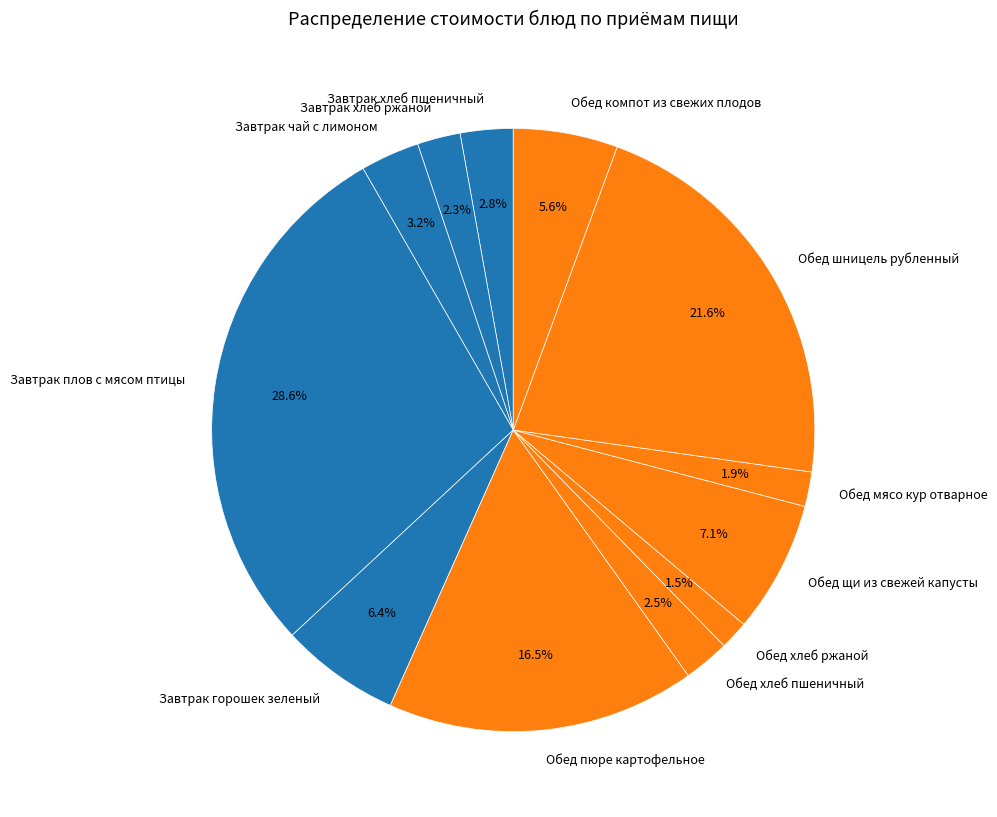

Combined, what portion of the pie is Завтрак плов с мясом птицы and Завтрак хлеб пшеничный?

31.4%